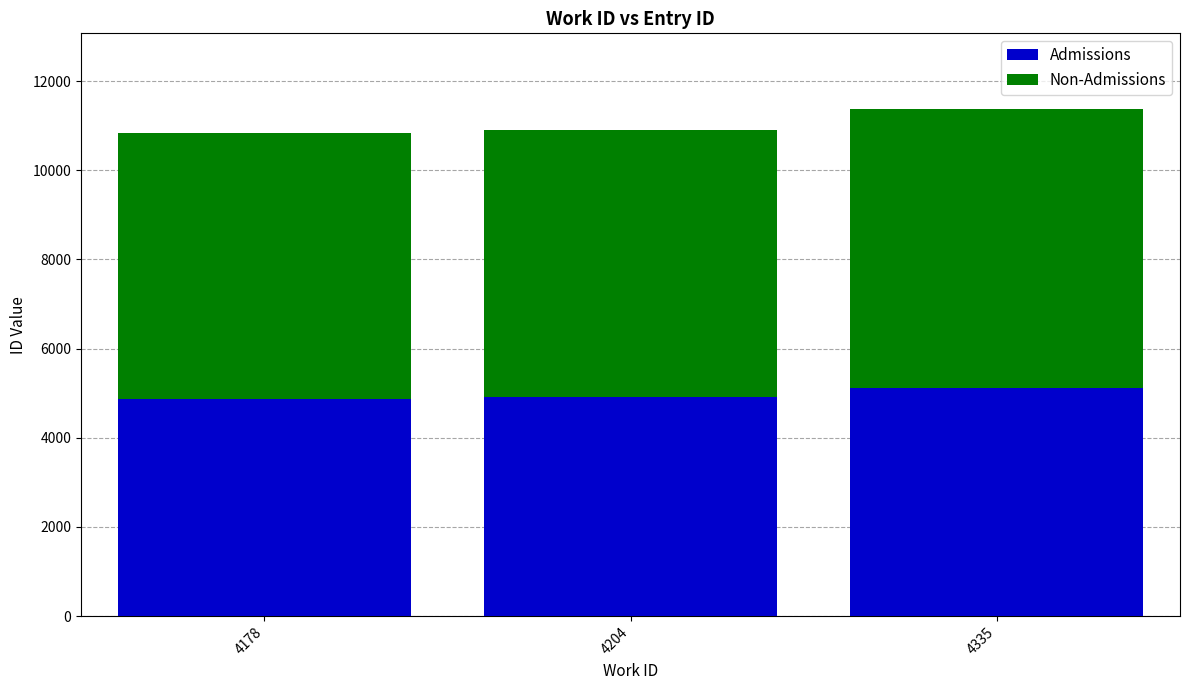

What is the average value of the Admissions series?

4967